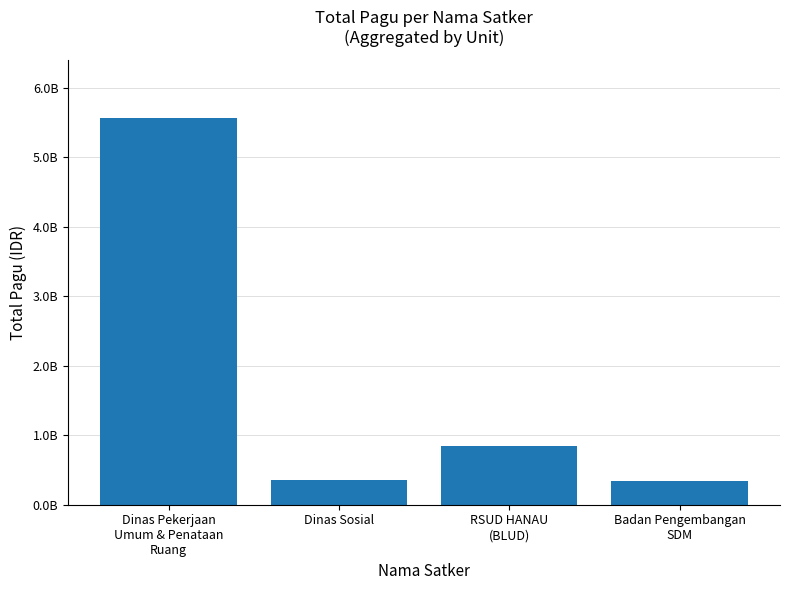

Does the chart contain any negative values?

No